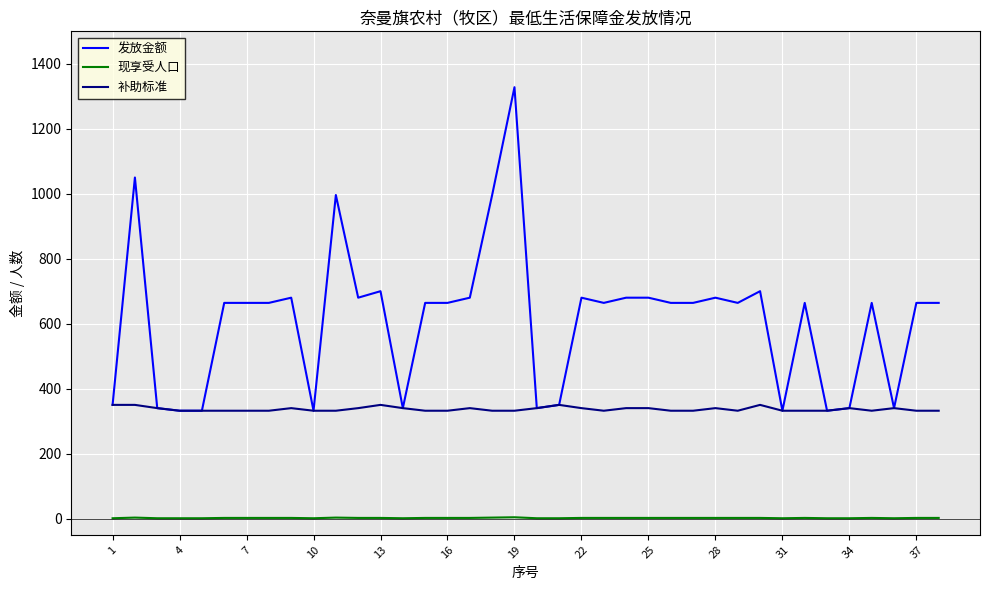

Which series has the largest total across all categories?

发放金额